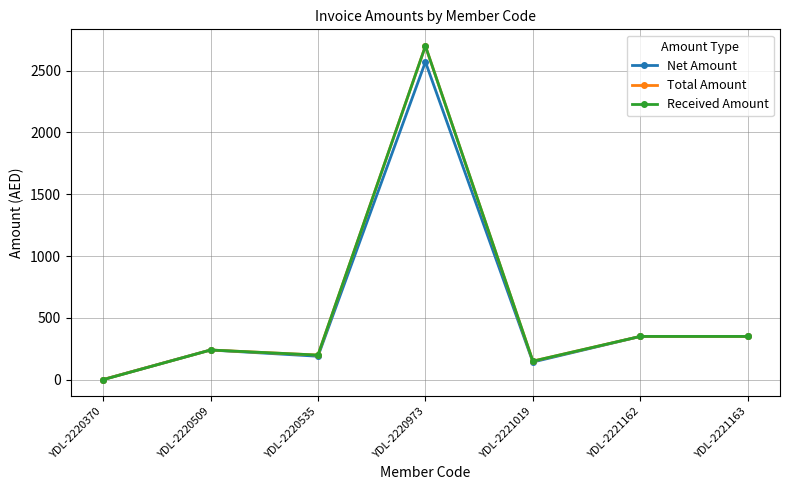

Is the value of Received Amount at YDL-2220509 greater than the value of Total Amount at YDL-2221162?

No